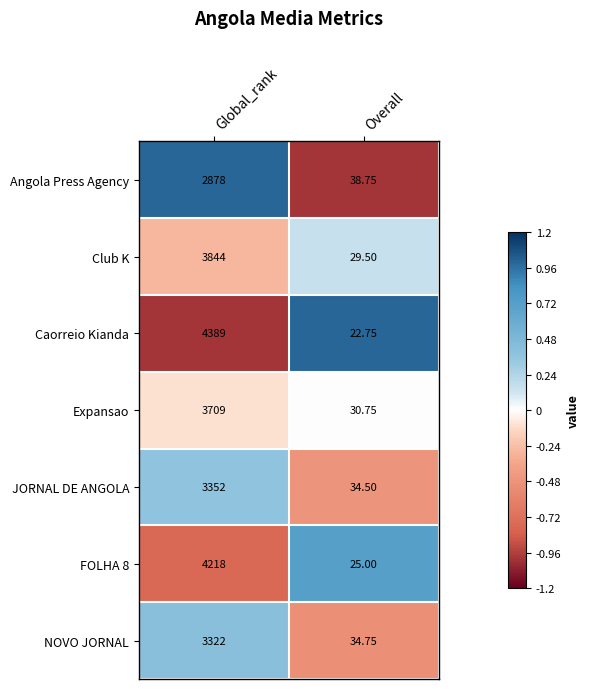

What is the total value across all series at Overall?

216.0